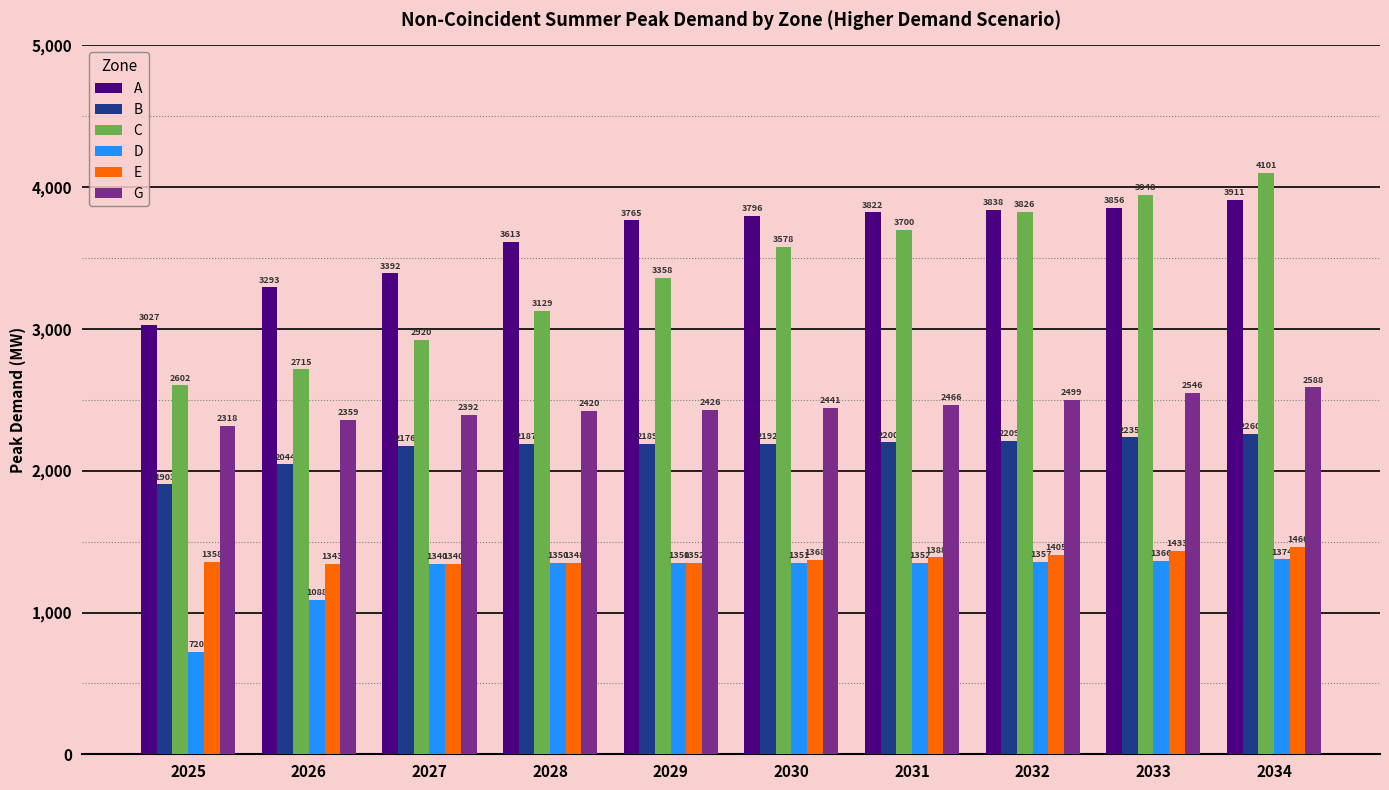

Count the number of data series in this chart.

6